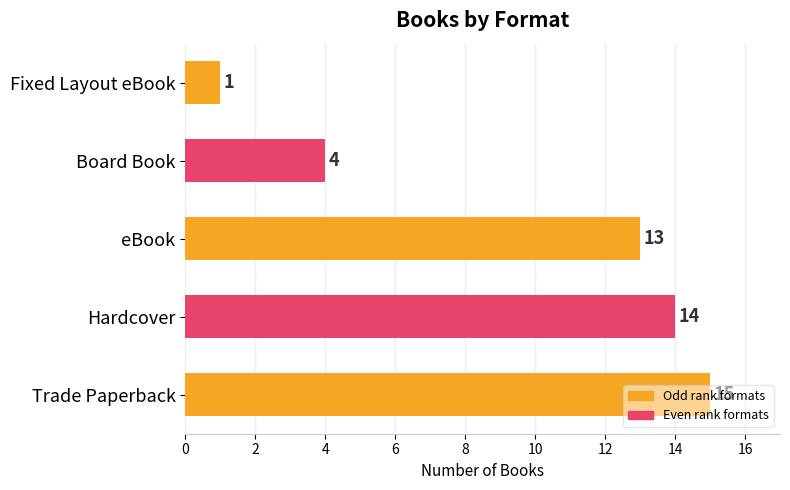

What is the greatest value displayed?

15